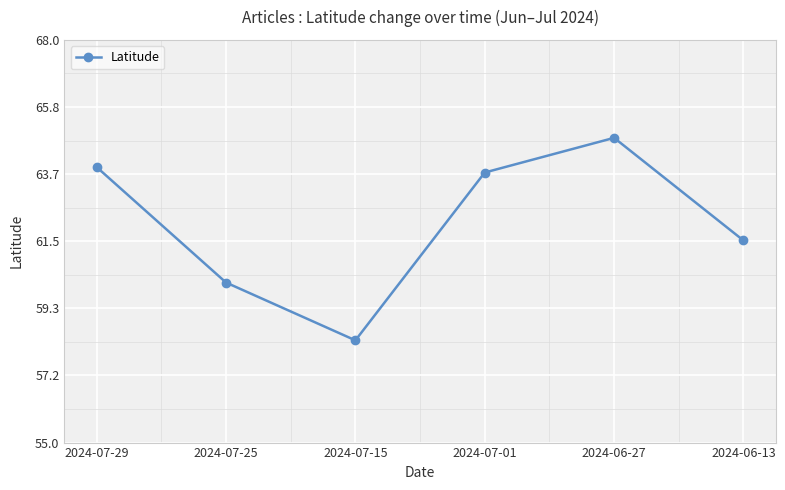

The value at 2024-06-27 is 27.3. True or false?

False